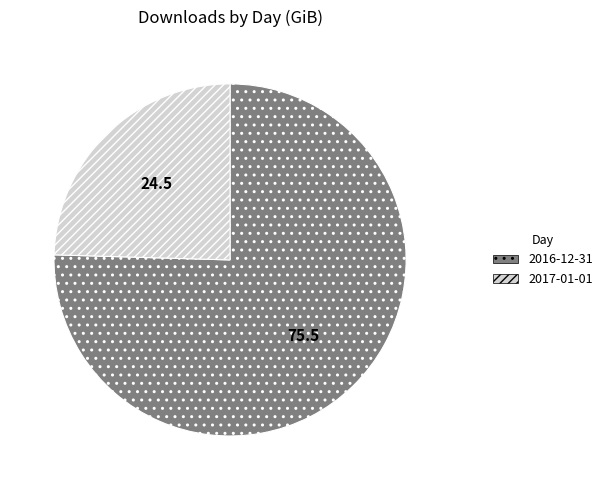

How many segments does this pie chart have?

2